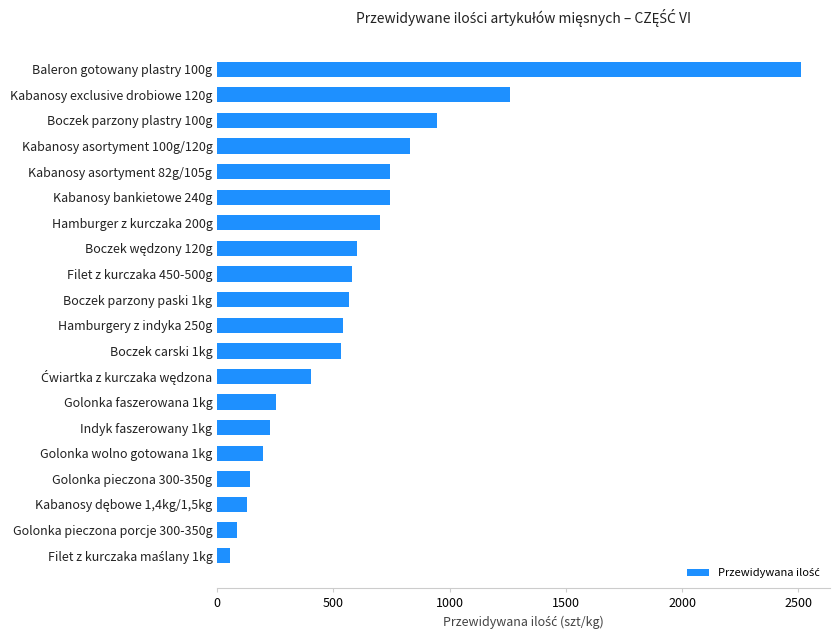

The value at Golonka pieczona 300-350g is 142. True or false?

True